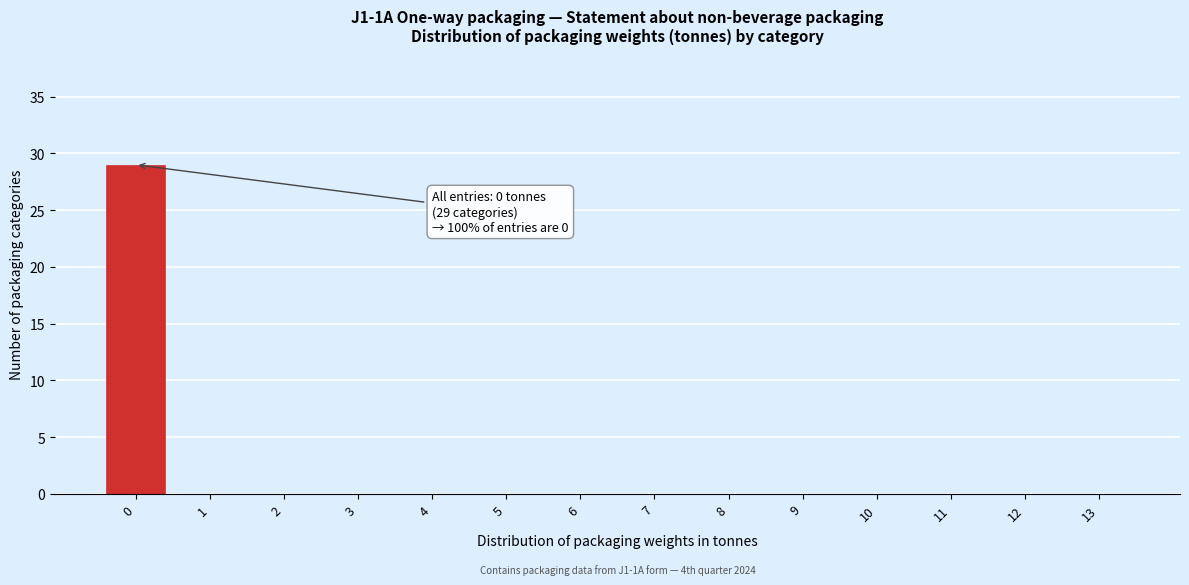

Reading left to right, extract all data points from this chart.

0=29	1=0	2=0	3=0	4=0	5=0	6=0	7=0	8=0	9=0	10=0	11=0	12=0	13=0